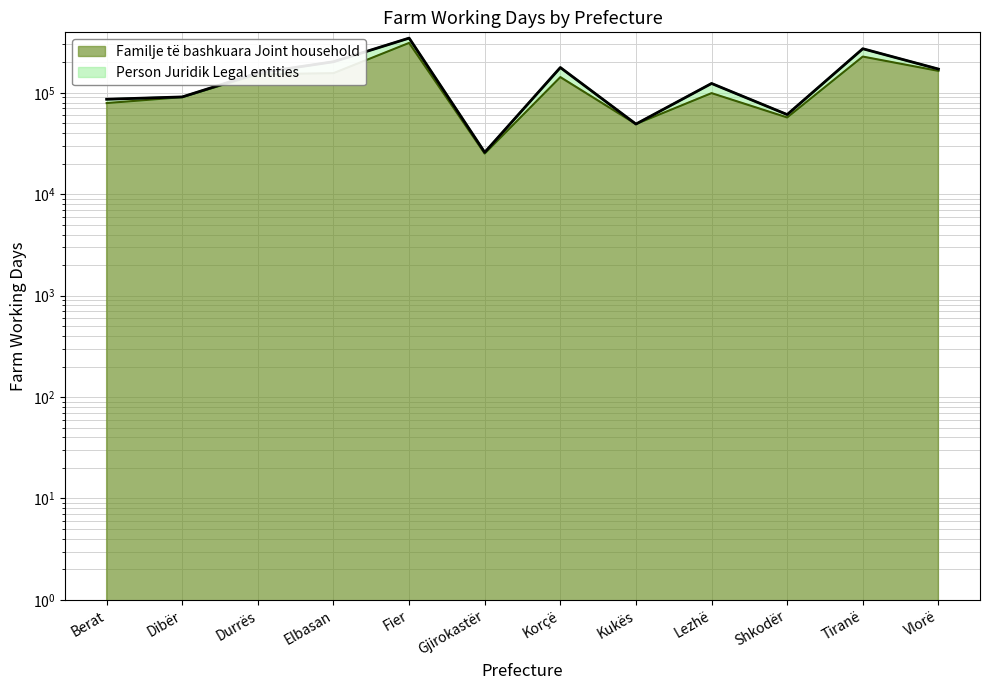

Count the number of values greater than 142758.

5